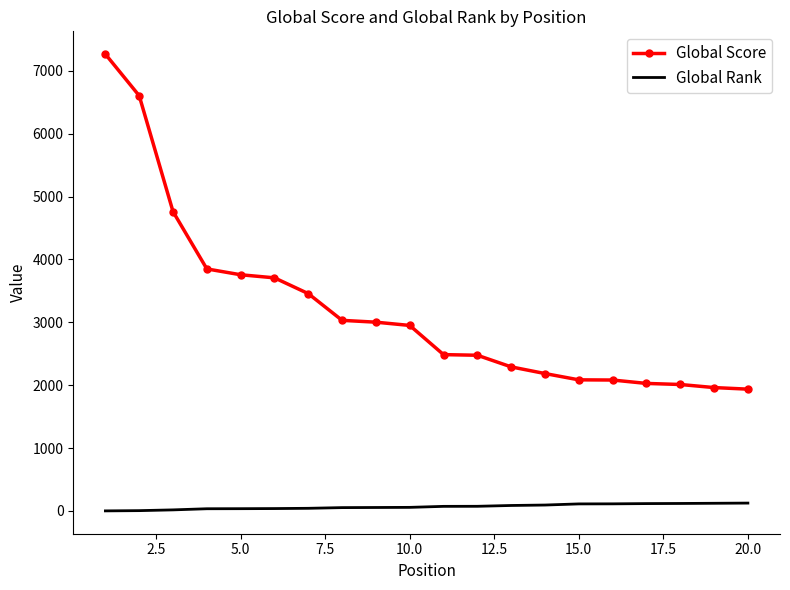

What is the maximum value for Global Score?

7264